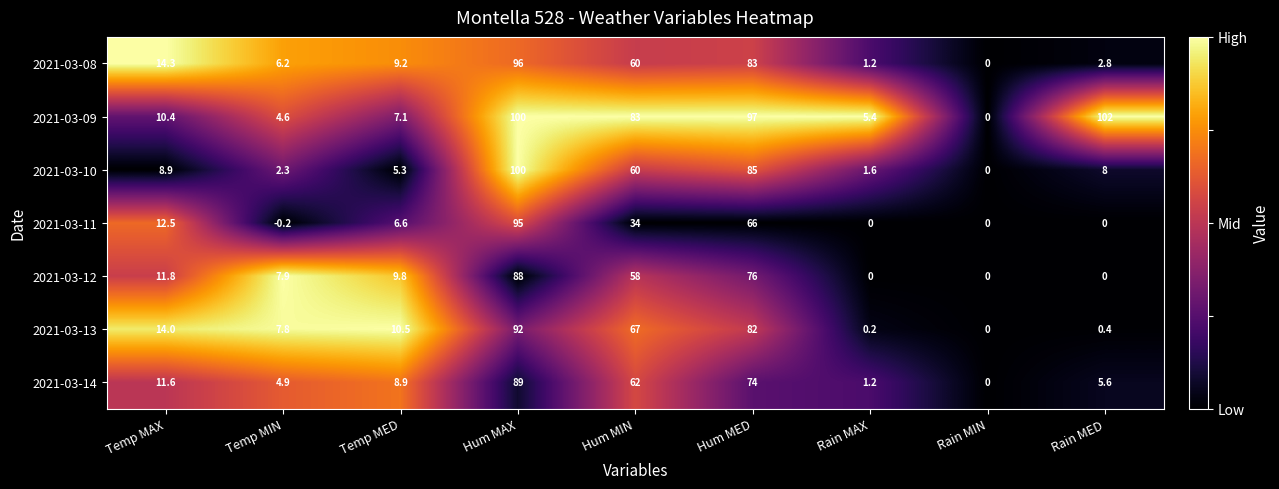

Rank the series by their maximum value, from highest to lowest.

2021-03-09, 2021-03-10, 2021-03-08, 2021-03-11, 2021-03-13, 2021-03-14, 2021-03-12